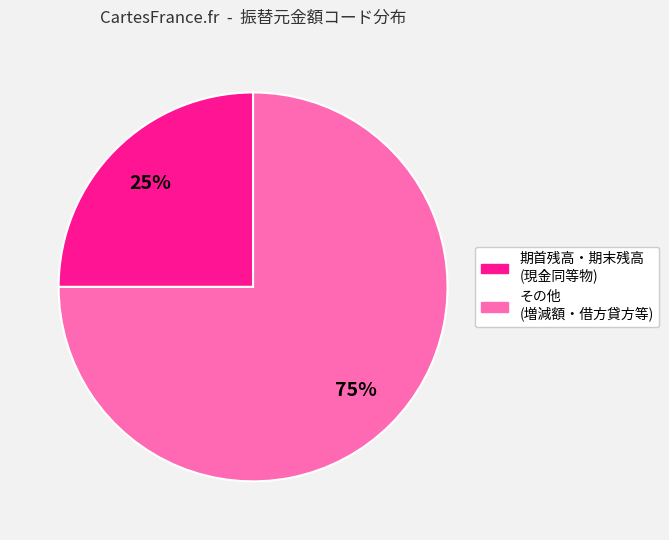

To the nearest percent, what is the average slice percentage?

50%